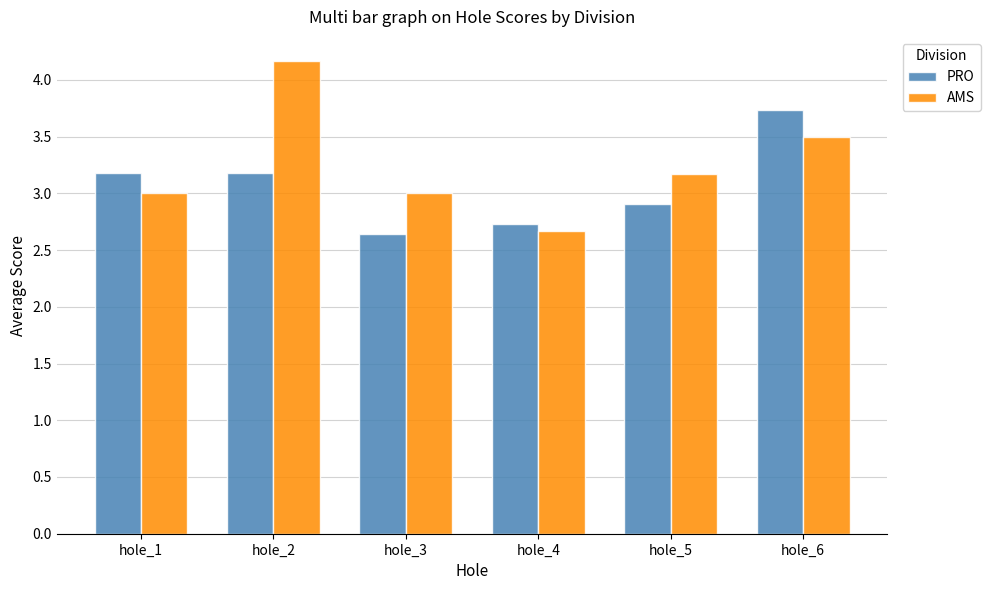

What is the spread (max minus min) of values at hole_6?

0.2